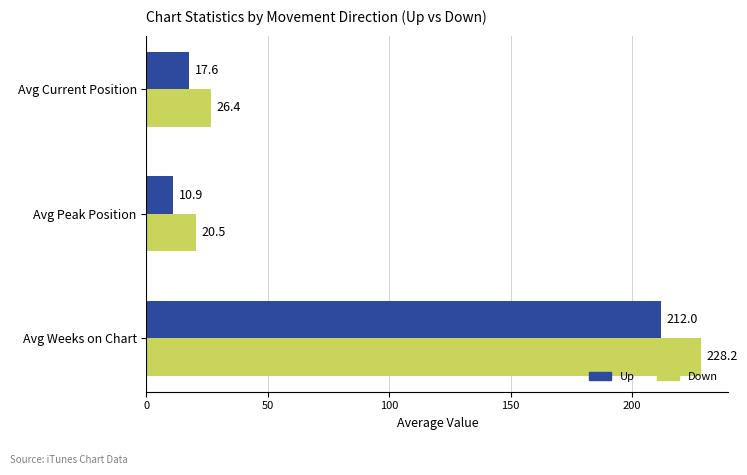

The value of Down at Avg Peak Position is 20.5. True or false?

True